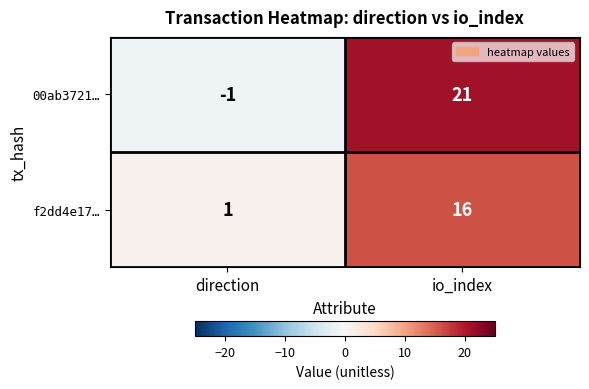

The value of 00ab3721… at io_index is 21. True or false?

True